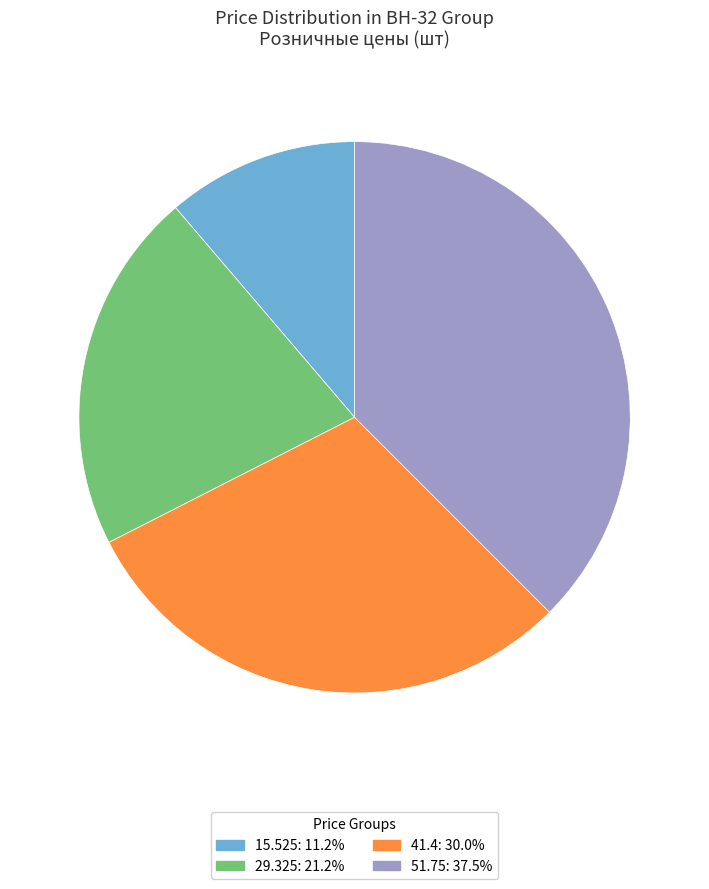

Does any single category account for the majority?

No